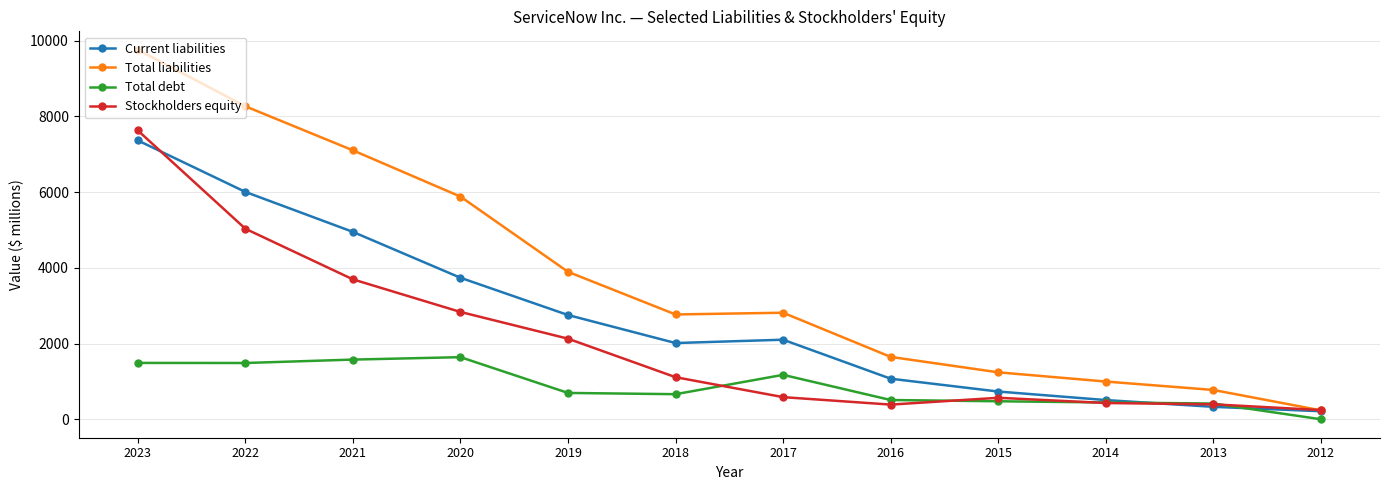

How many lines are shown in the chart?

4